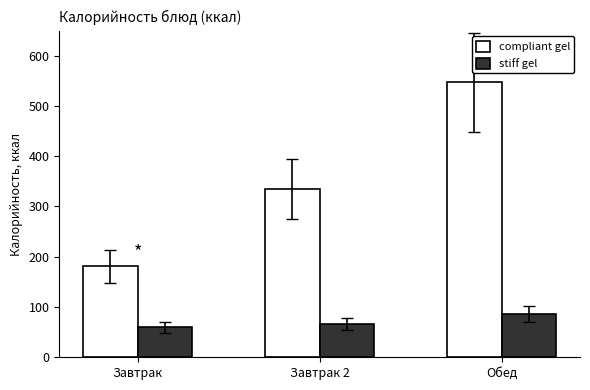

Are the bars horizontal?

No